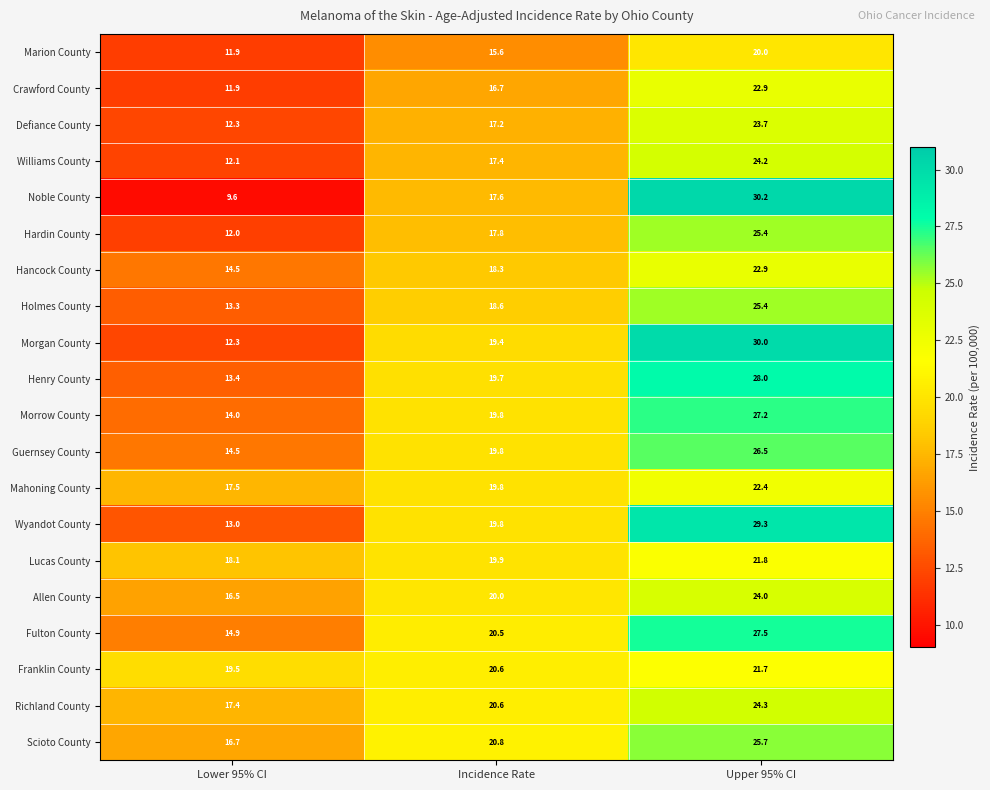

List the labels in order of Morgan County value, largest first.

Upper 95% CI, Incidence Rate, Lower 95% CI